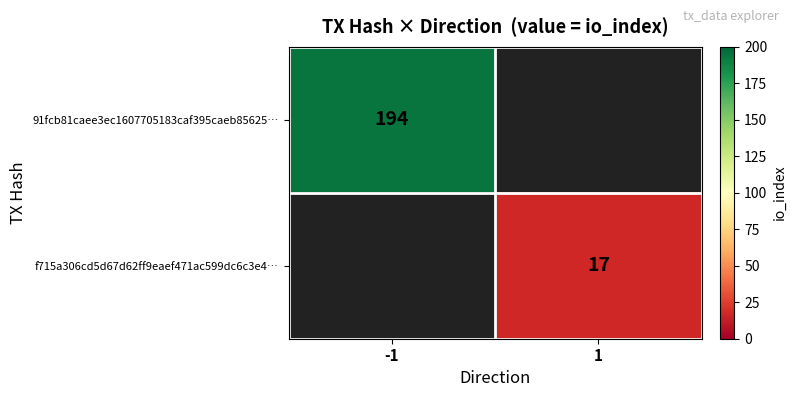

Is it true that 91fcb81caee3ec1607705183caf395caeb85625… equals 74 at -1?

False